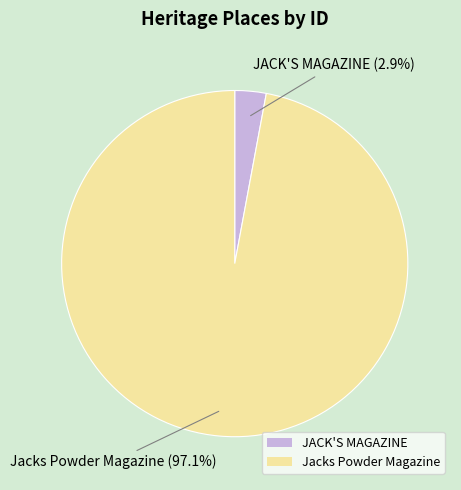

How many segments does this pie chart have?

2